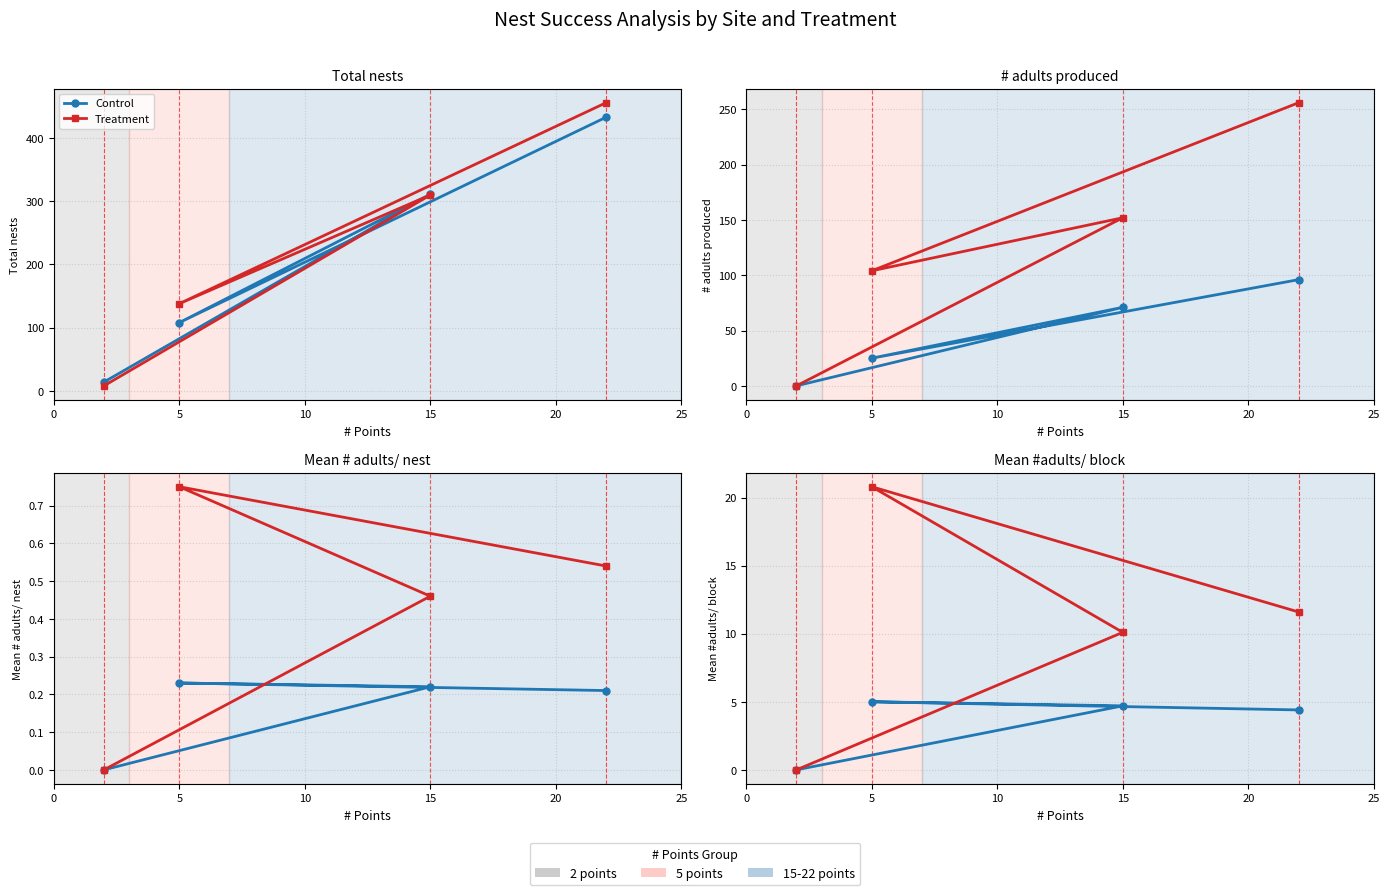

How many data points in Control are less than 4?

1